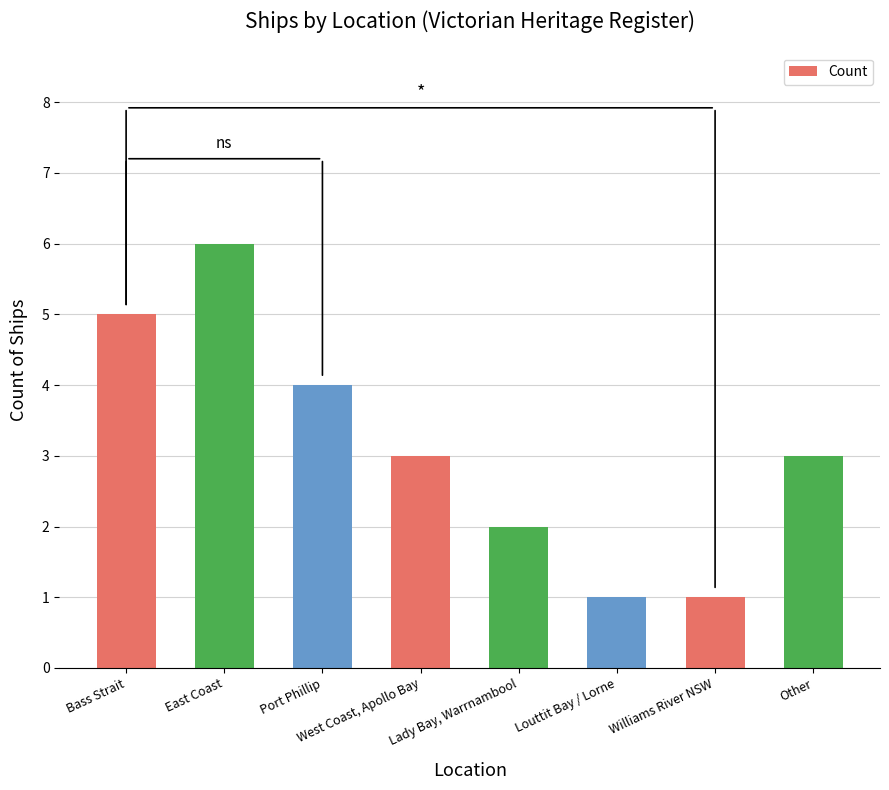

What is the difference between the maximum and second lowest values?

5